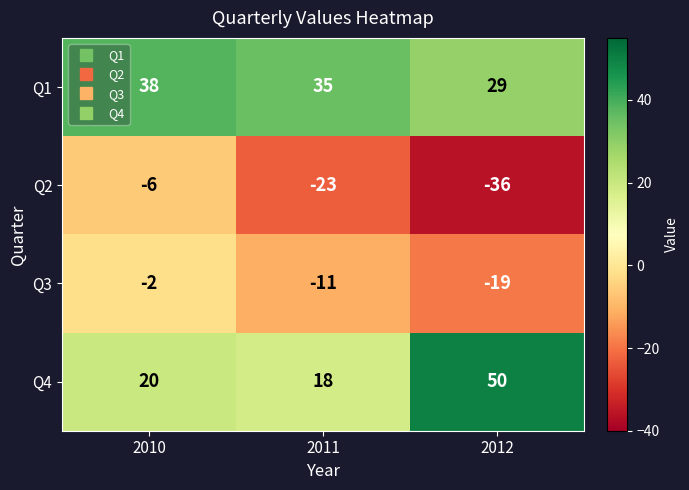

What is the maximum value for Q4?

50